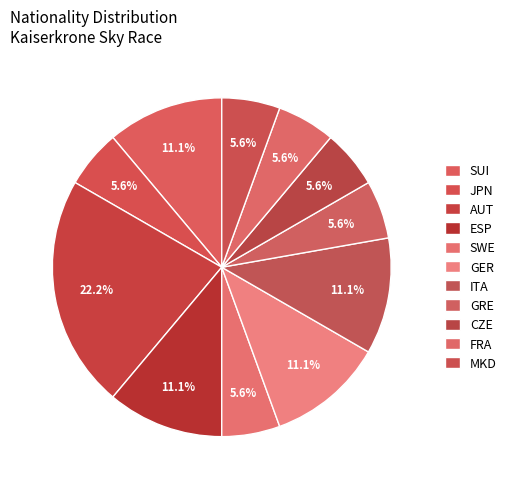

How many segments does this pie chart have?

11